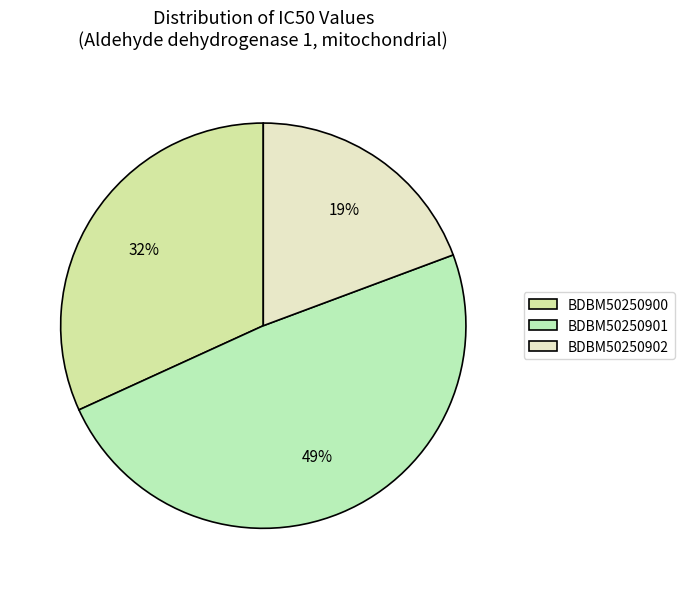

Does BDBM50250901 account for over 50% of the chart?

No